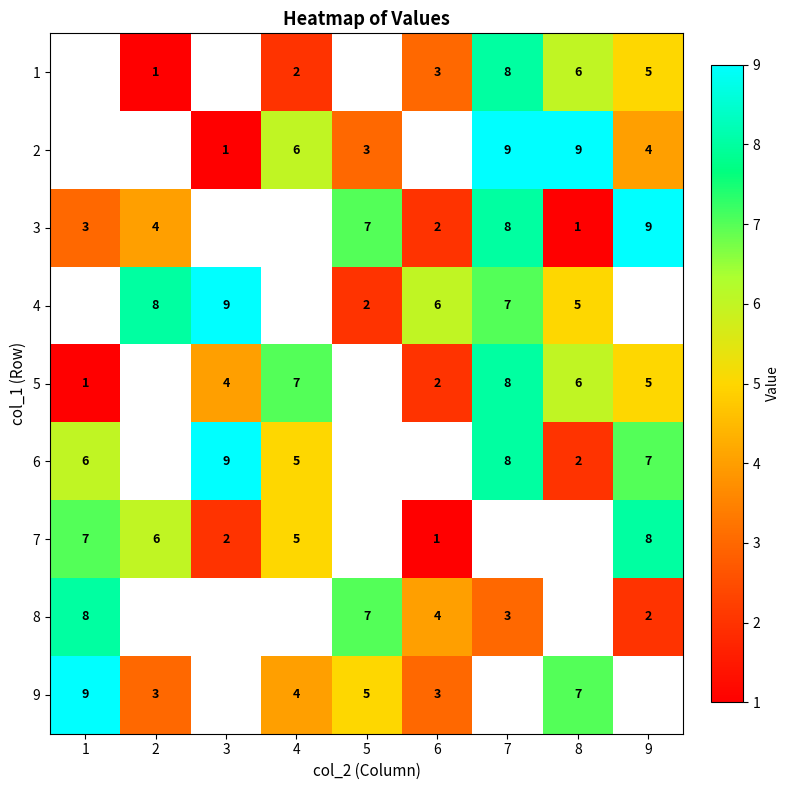

Is it true that 2 equals 9 at 8?

True